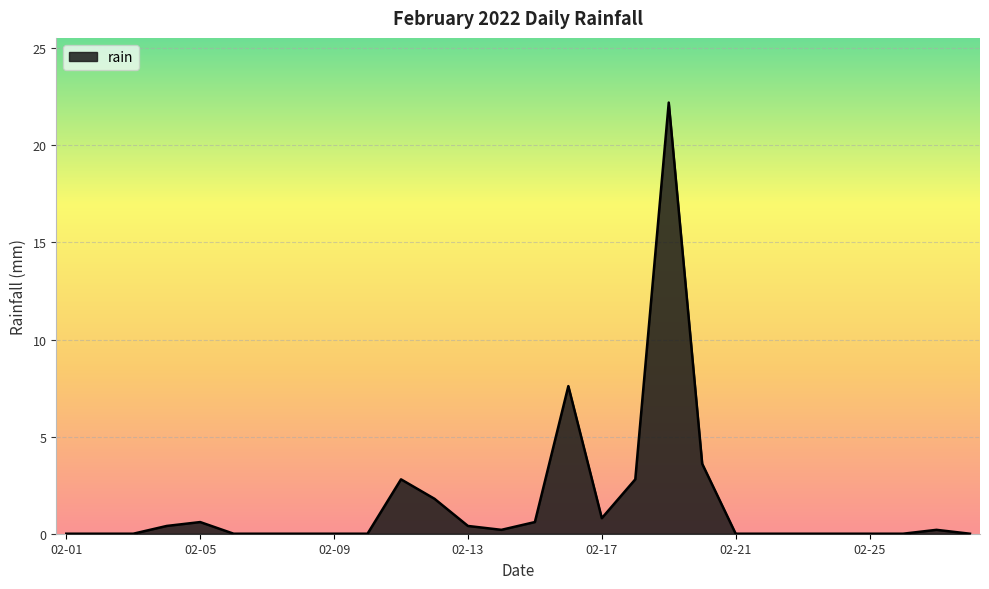

How many lines are shown in the chart?

1